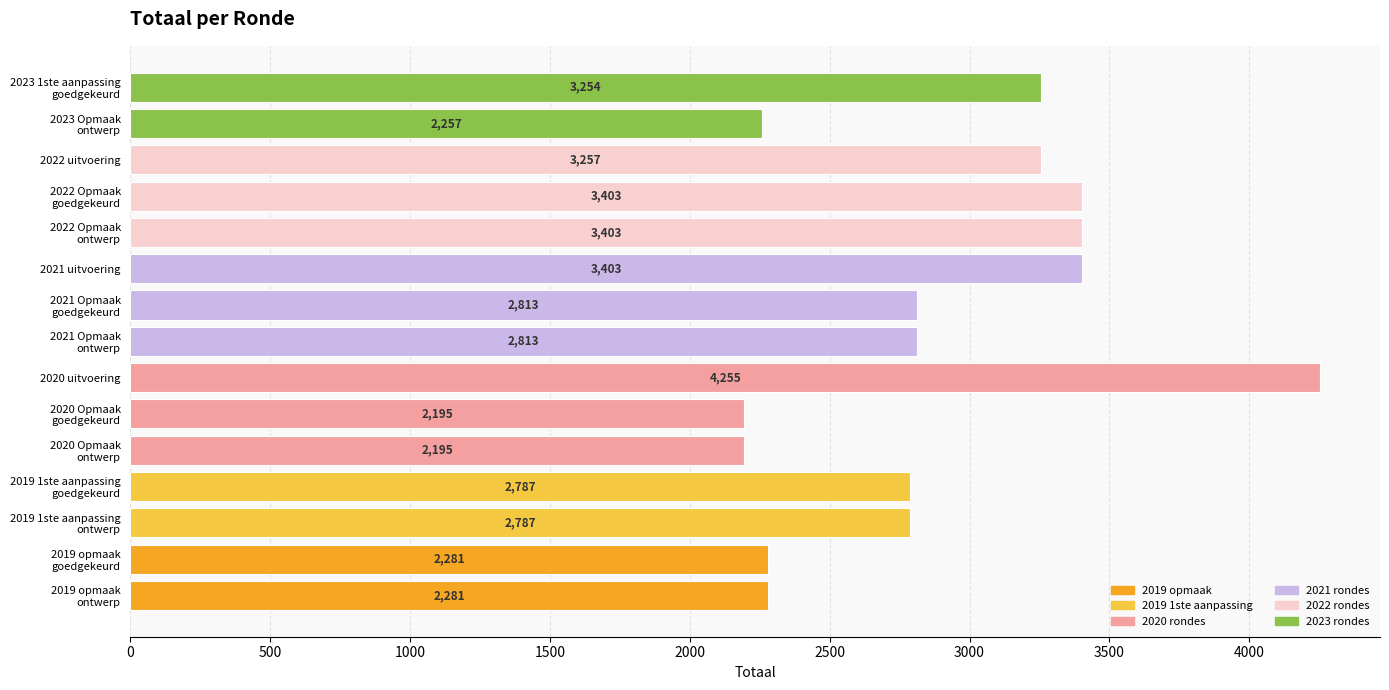

How many distinct data groups are displayed?

1